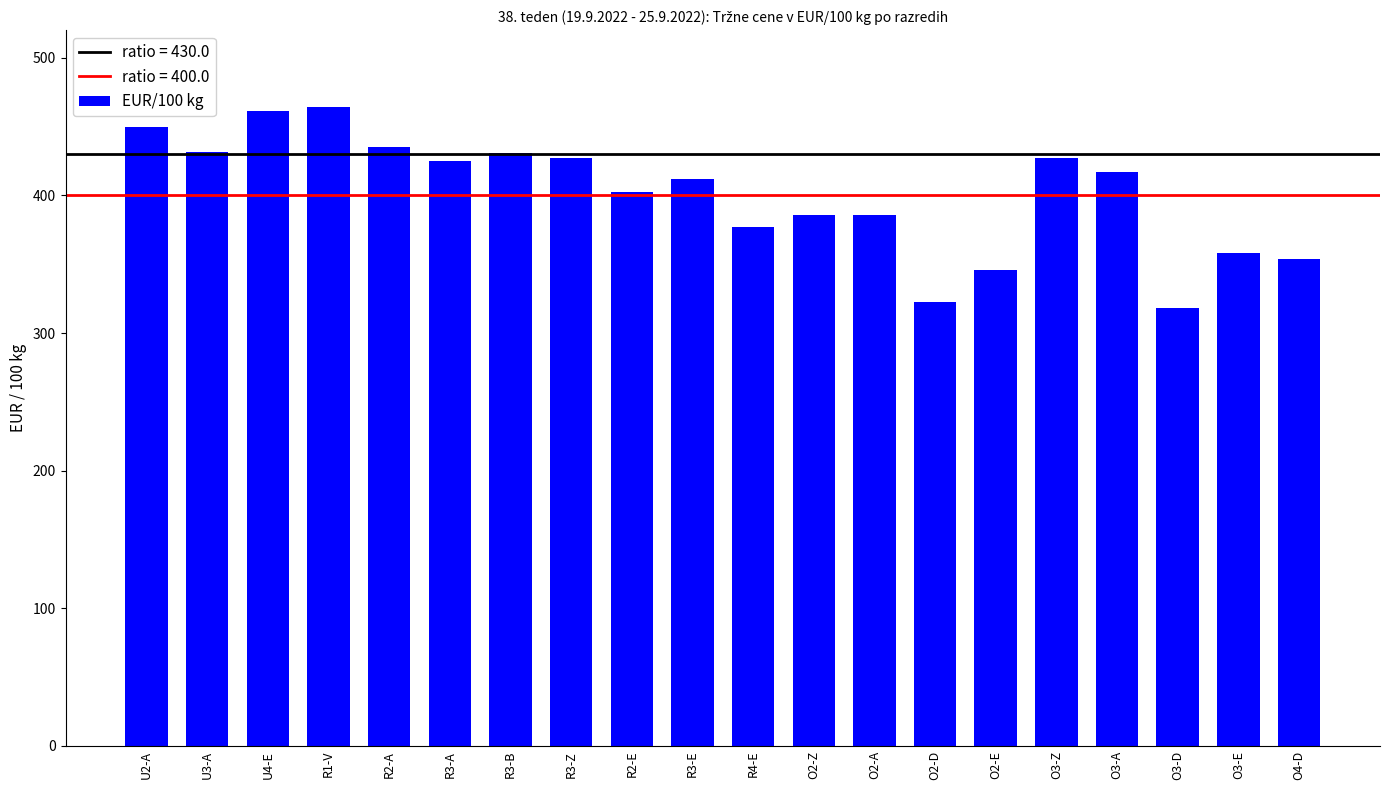

What is the smallest value displayed?

318.1